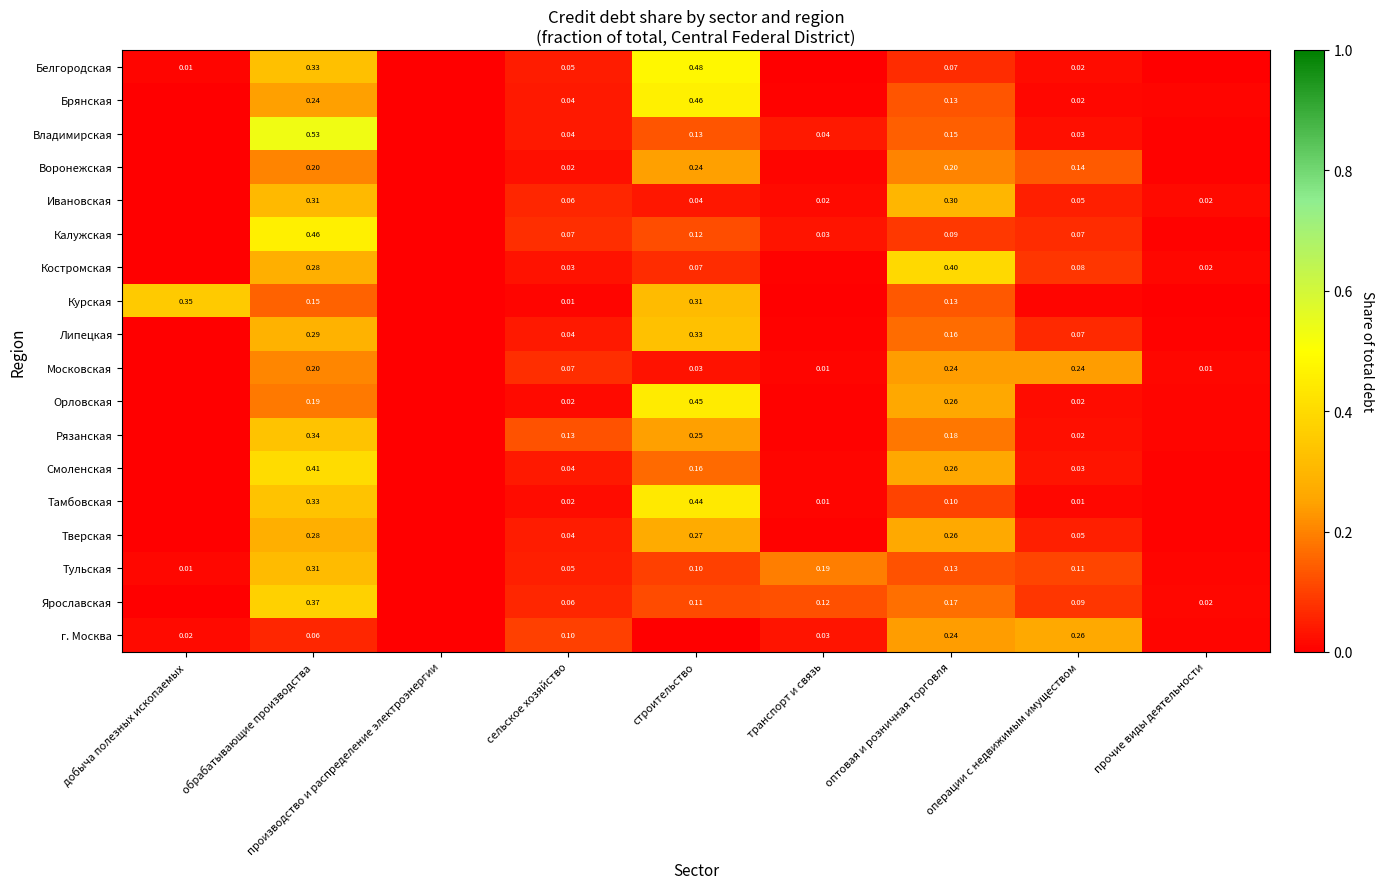

Between сельское хозяйство and оптовая и розничная торговля, which series saw the biggest shift?

Костромская